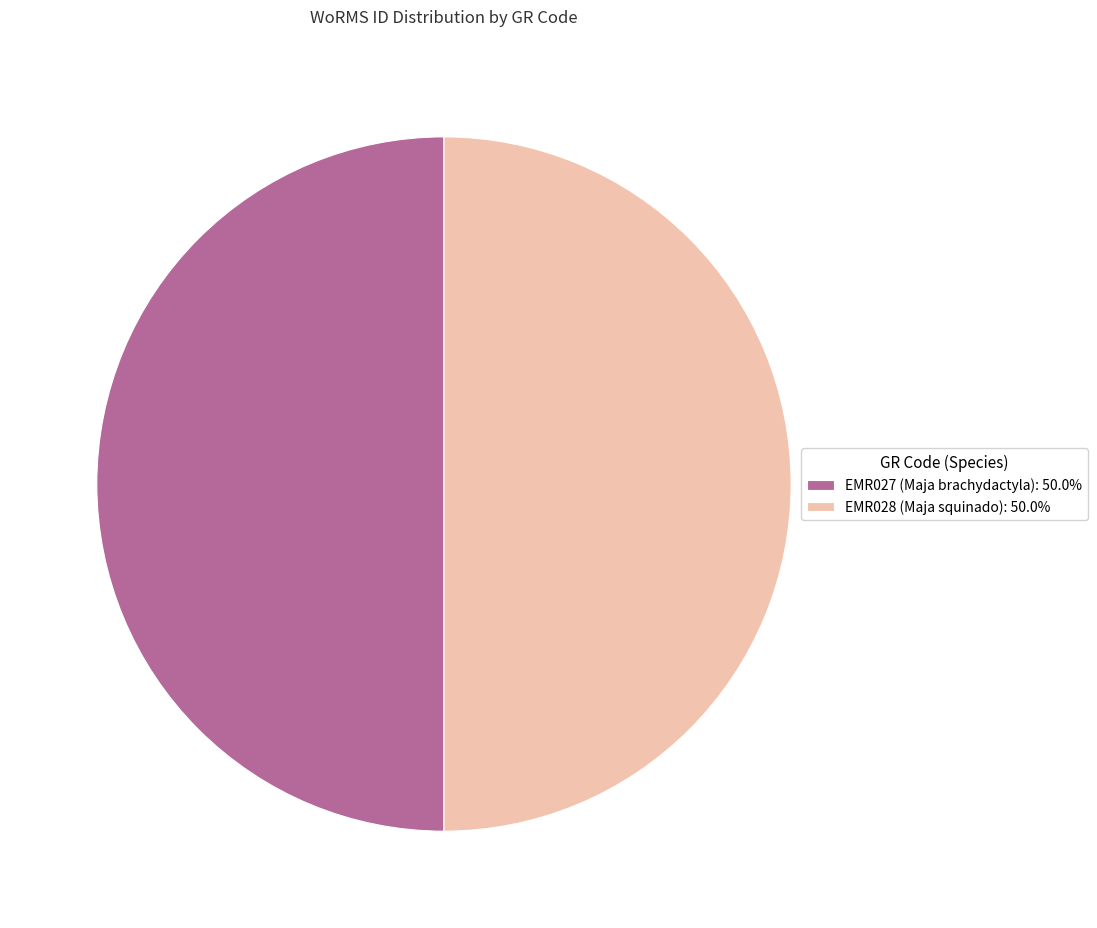

Approximately how many times larger is the value at EMR027 (Maja brachydactyla): 50.0% compared to EMR028 (Maja squinado): 50.0%?

1.0